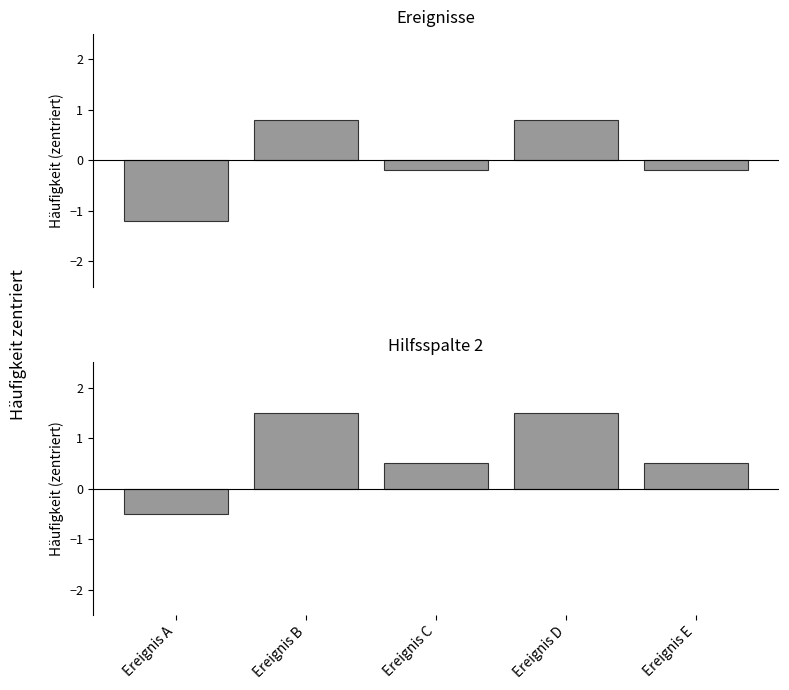

At Ereignis B, list the series in order from largest to smallest.

Haeufigkeit (raw), Haeufigkeit